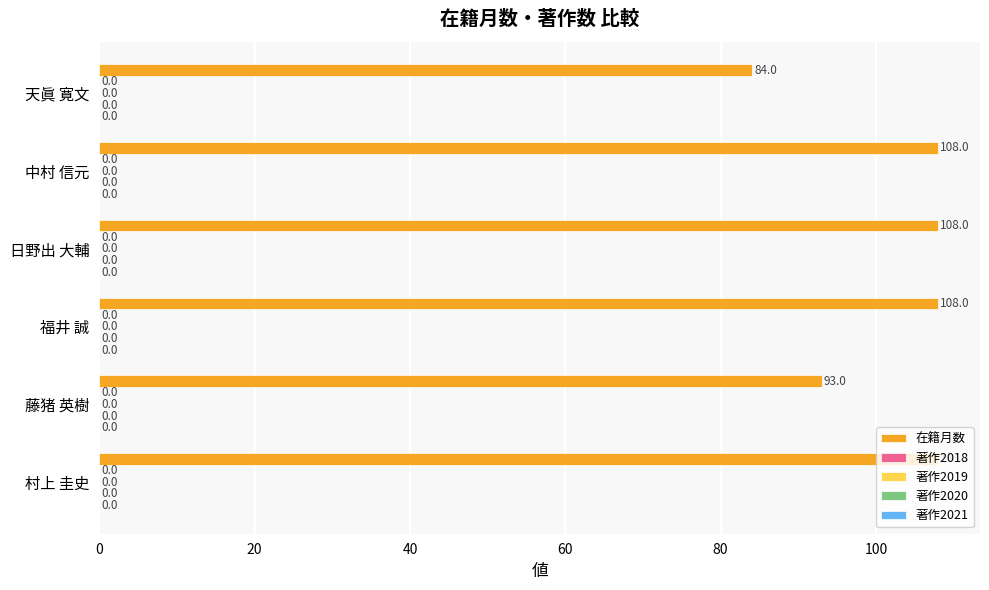

Does the chart contain any negative values?

No